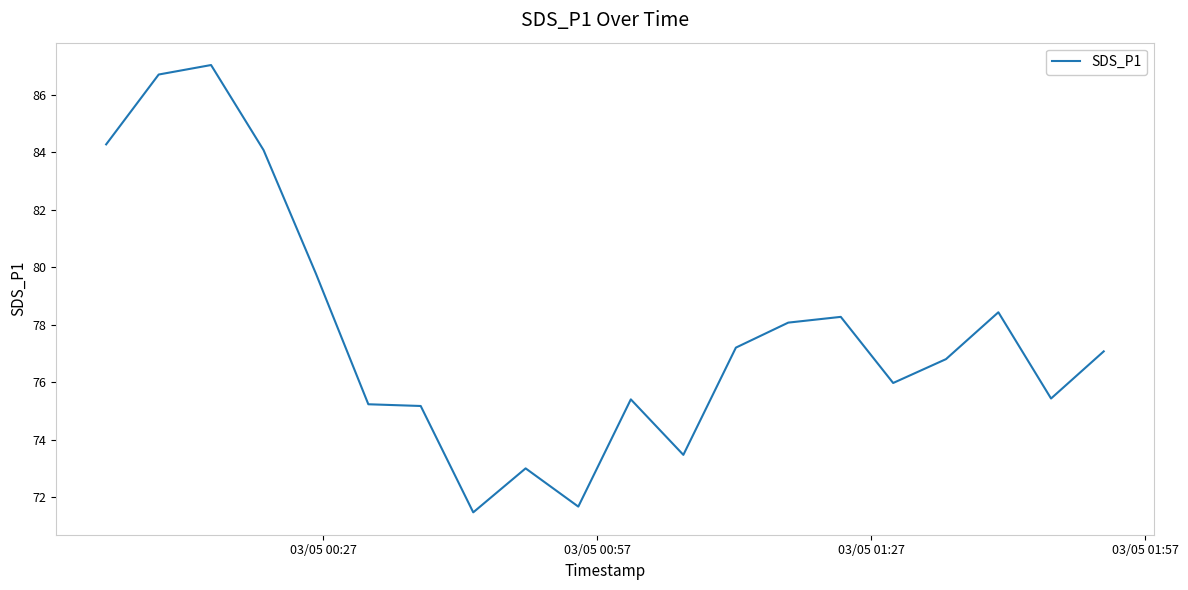

What is the difference between the second highest and minimum values?

15.2